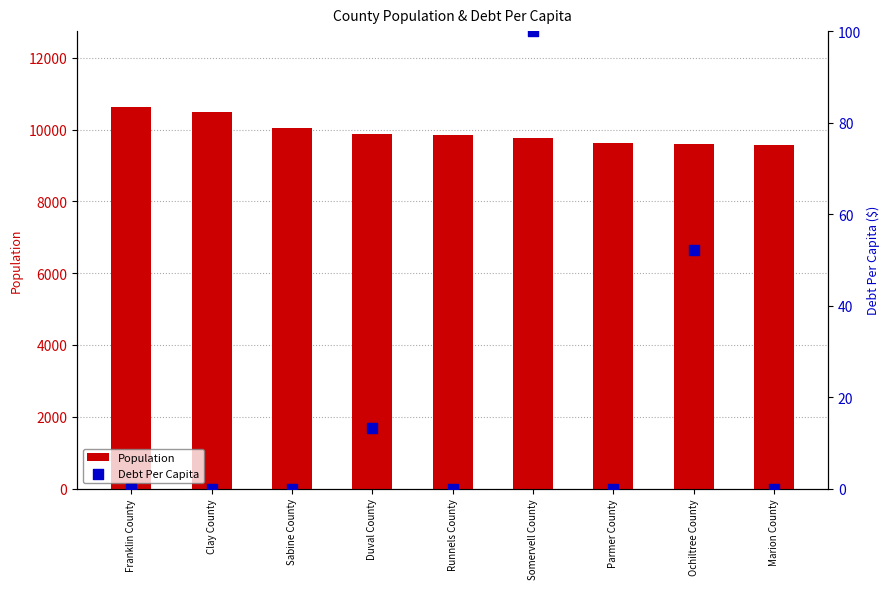

Which series contains the lowest Y value?

Debt Per Capita